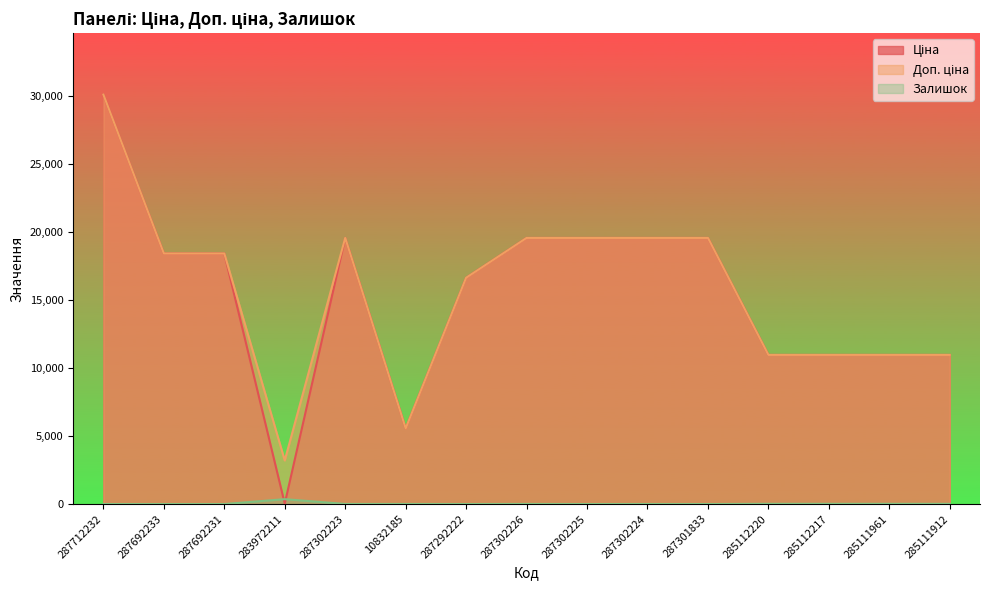

How many lines are shown in the chart?

3